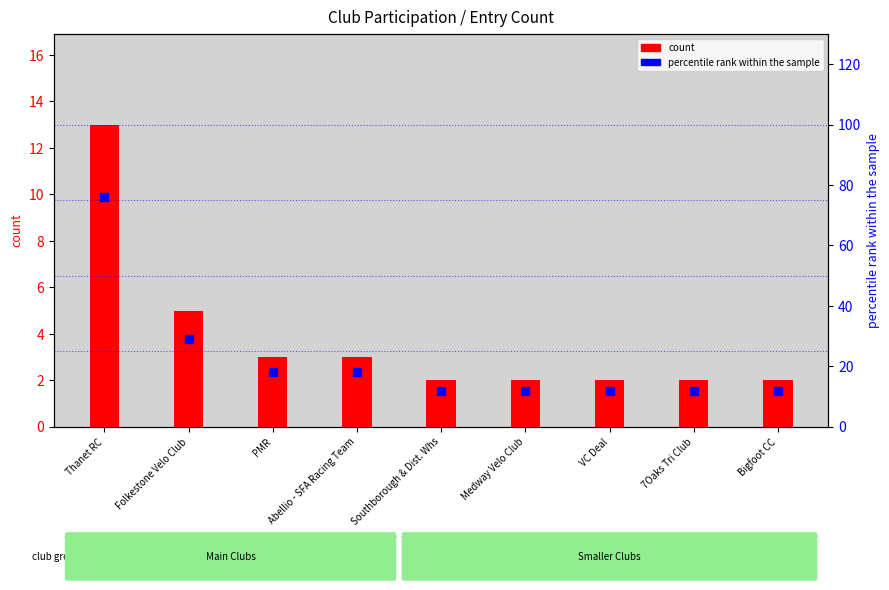

At which category is the sum across all series the highest?

Thanet RC